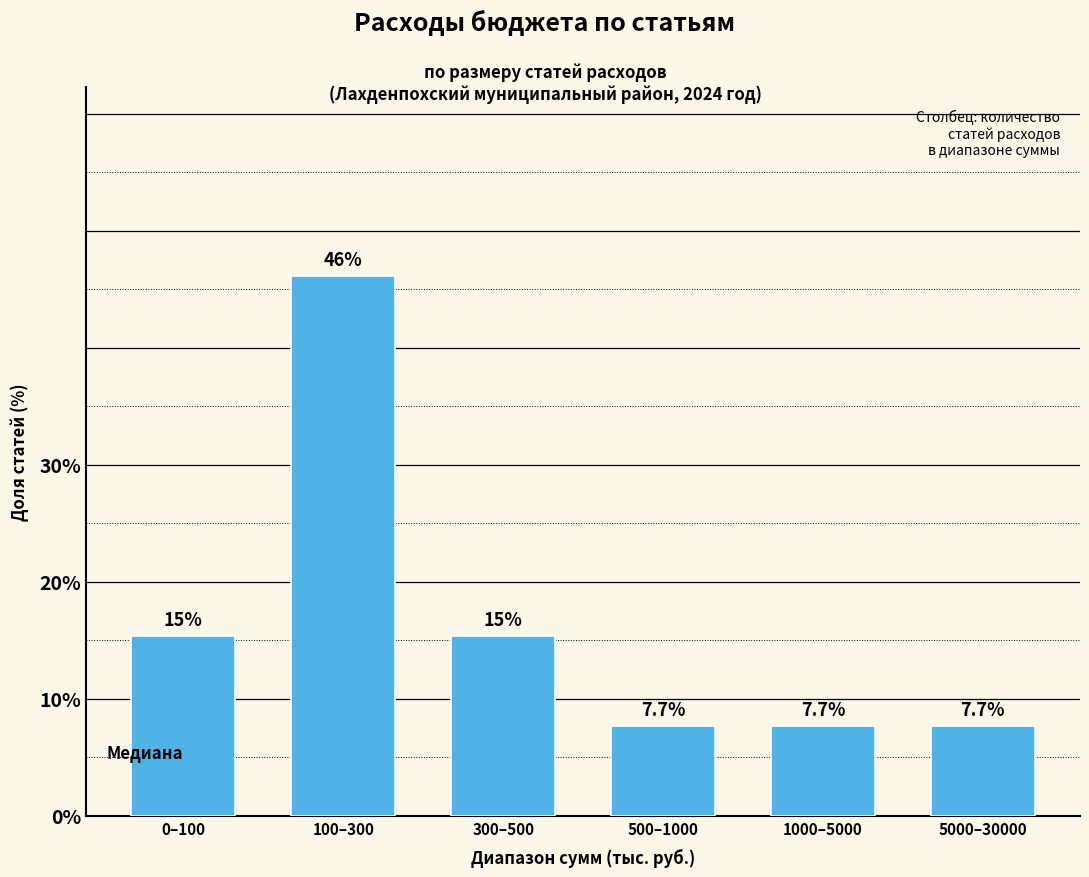

Reading left to right, what are all the values shown in this chart?

0–100=15.4	100–300=46.2	300–500=15.4	500–1000=7.7	1000–5000=7.7	5000–30000=7.7